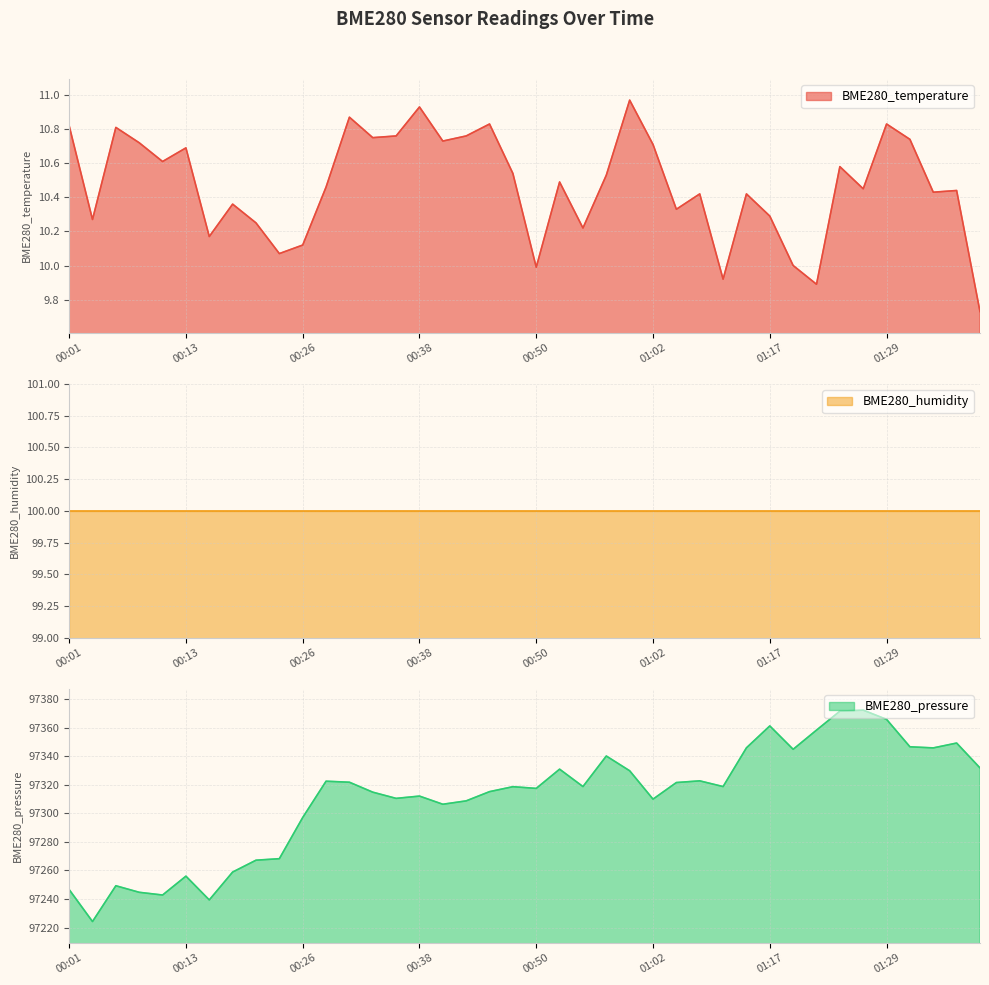

How many interior local valleys does the BME280_temperature series have?

13